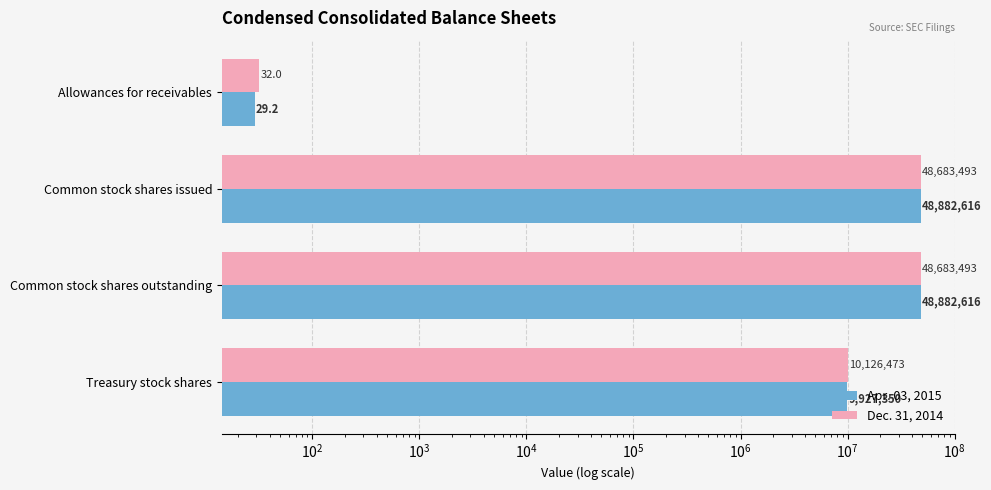

What are all the series names shown in the legend?

Apr. 03, 2015, Dec. 31, 2014